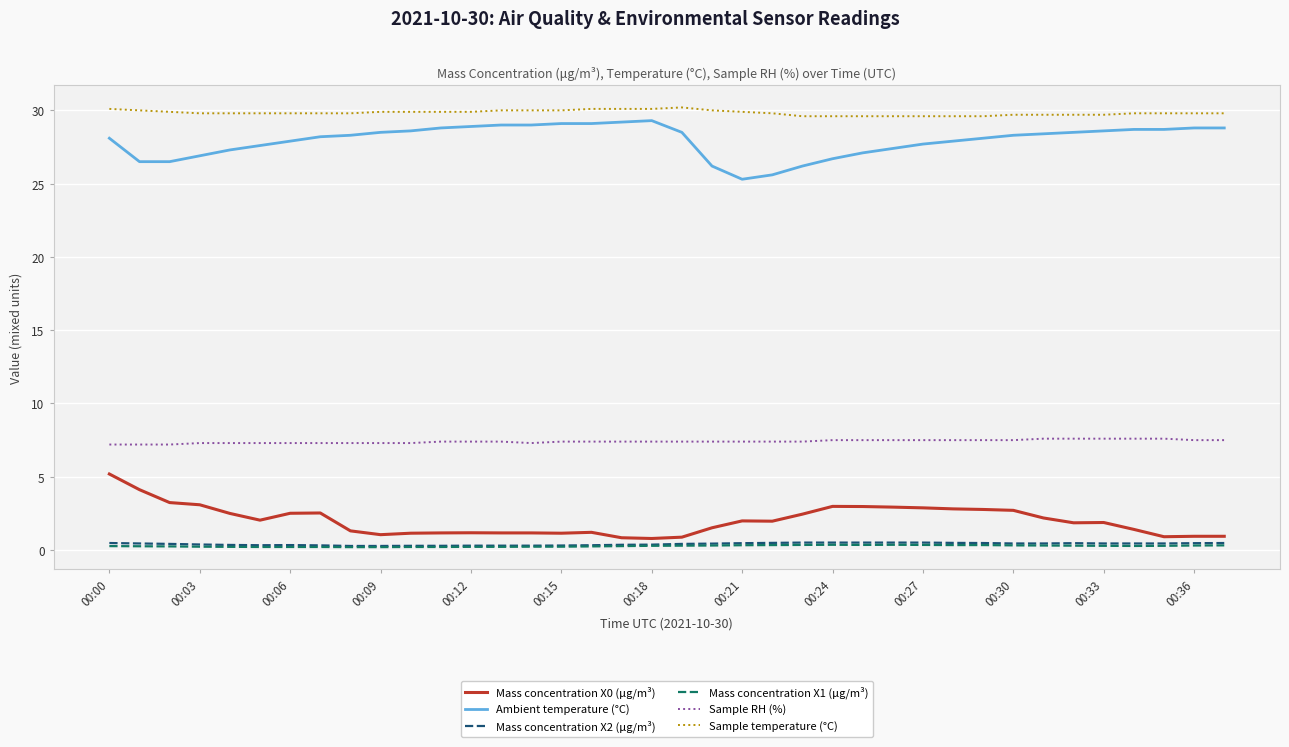

What is the maximum value shown in the chart?

30.2